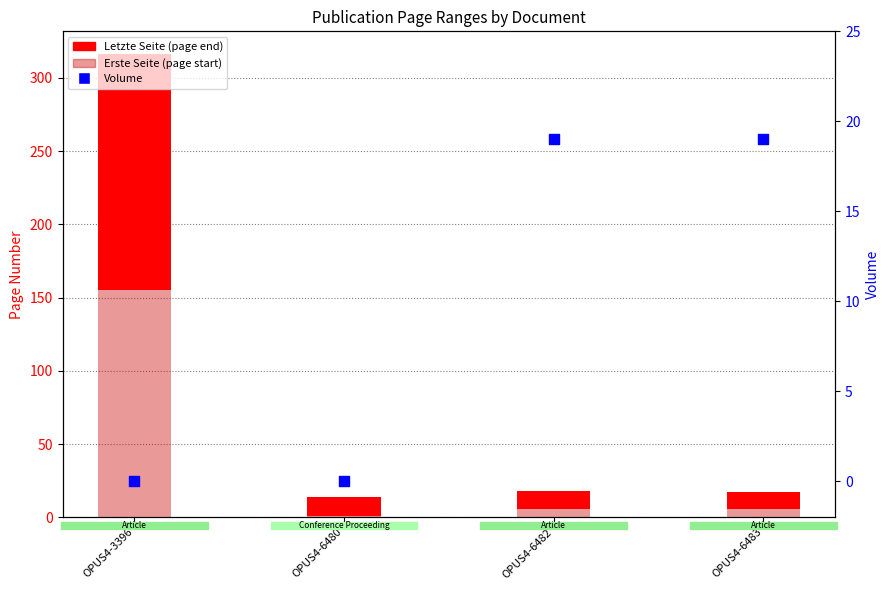

At how many categories does at least one series exceed 42?

1